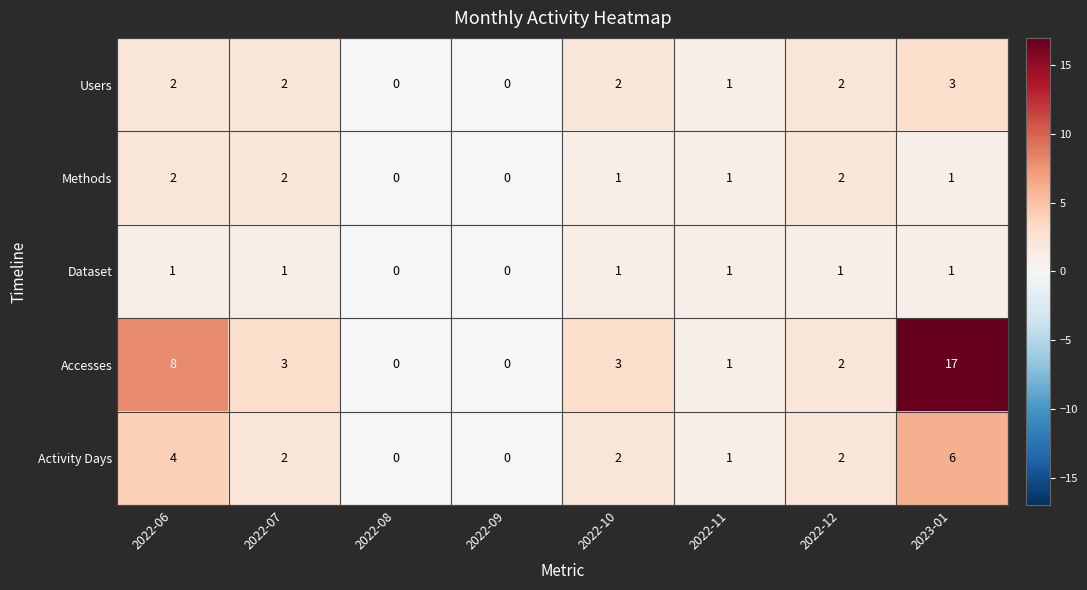

Which series has the largest total across all categories?

Accesses